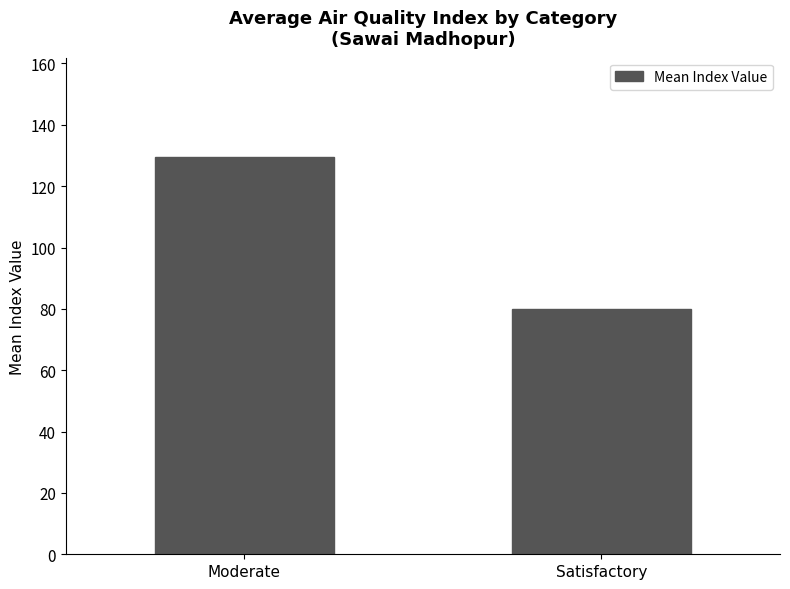

What is the sum of the values at Moderate and Satisfactory?

209.4